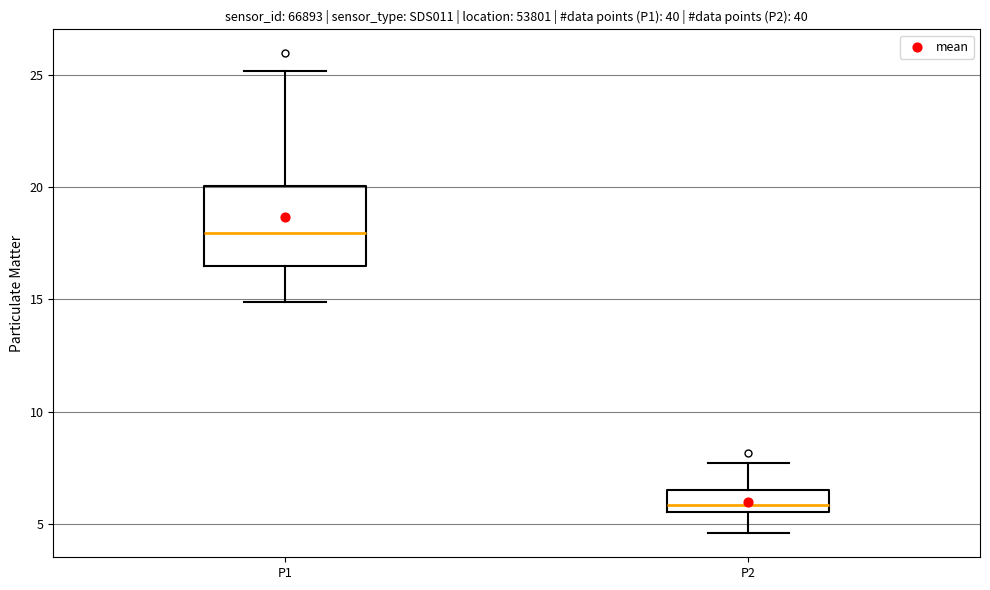

Reading left to right, read every box against the y-axis: the position of its median line, the range the box covers, and the ends of its whiskers. The values are not printed on the chart, so give them approximately, as read against the axis.

P1: median 18.0, box 16.5 to 20.0, whiskers 15.0 to 25.0
P2: median 6.0, box 5.5 to 6.5, whiskers 4.5 to 7.5